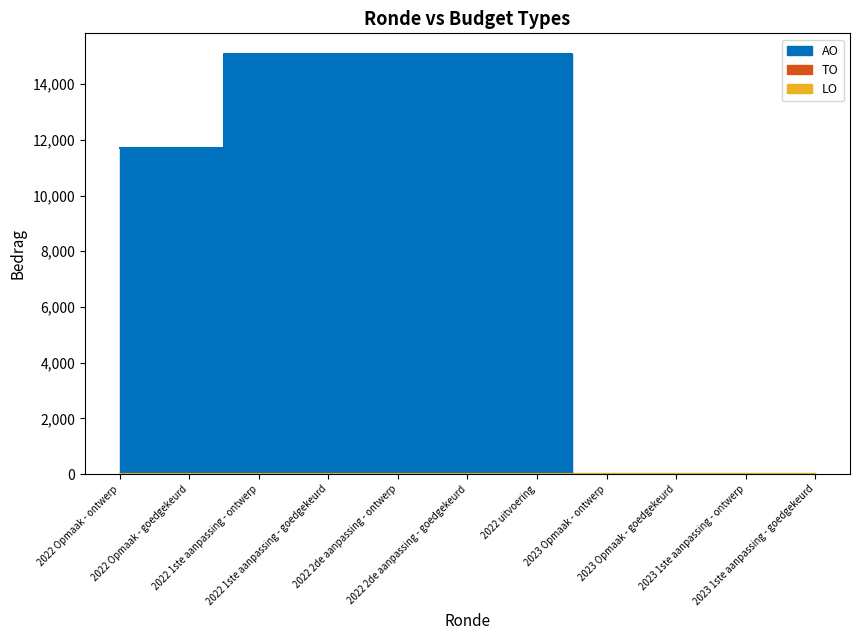

How many data points in AO are less than 11700?

4